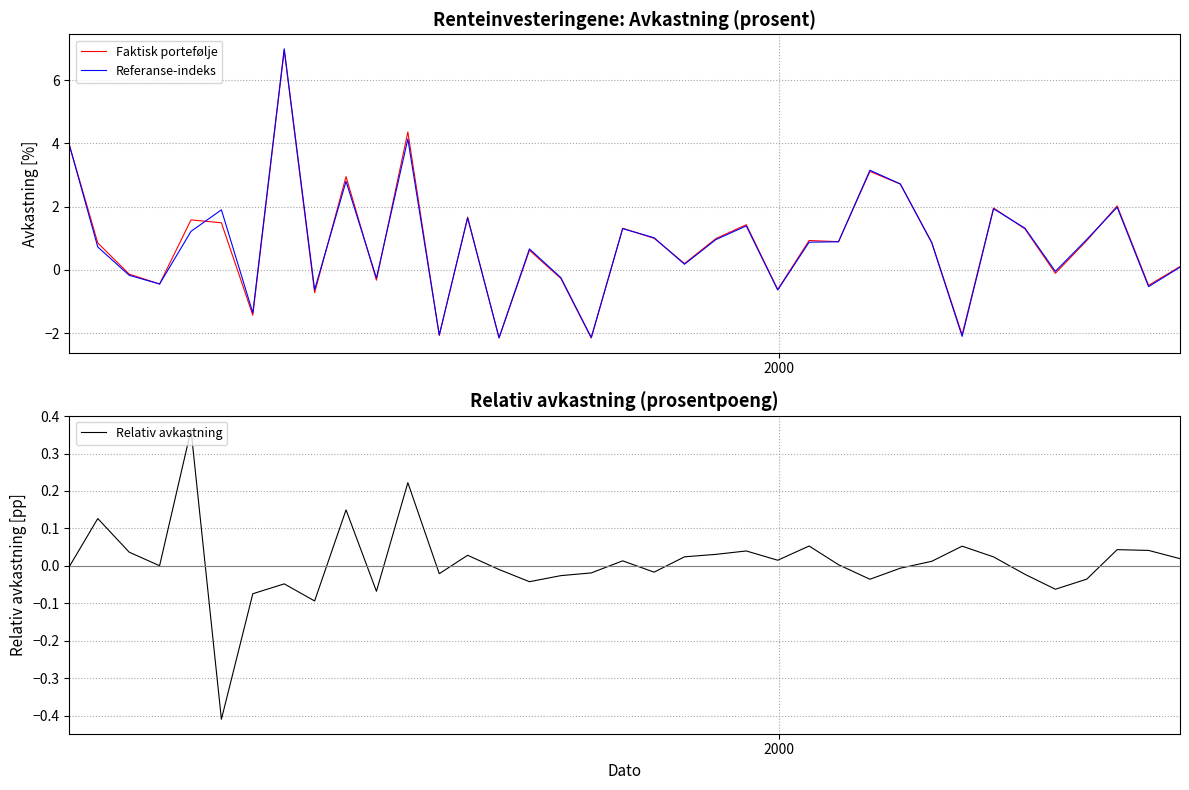

What is the highest value of the Referanse-indeks series?

7.0